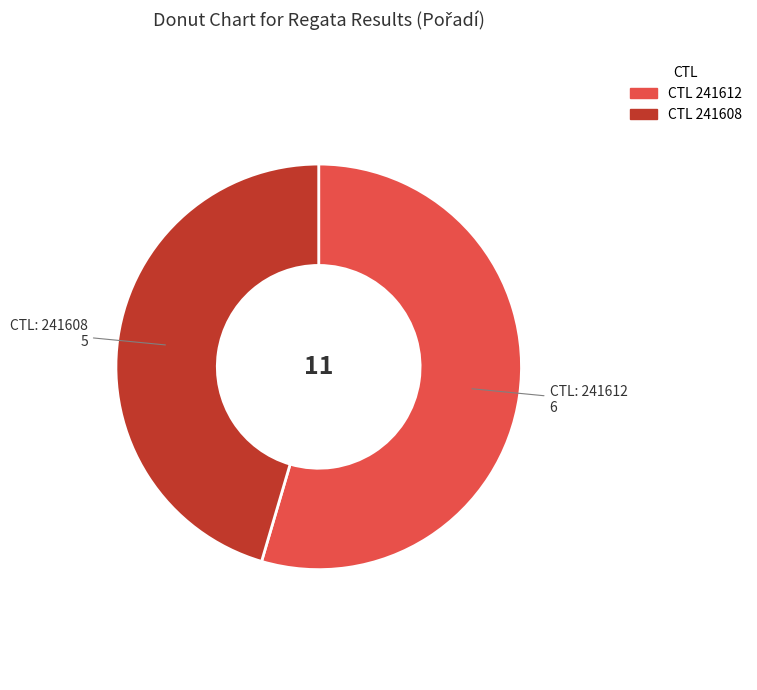

Count the number of slices in the pie.

2